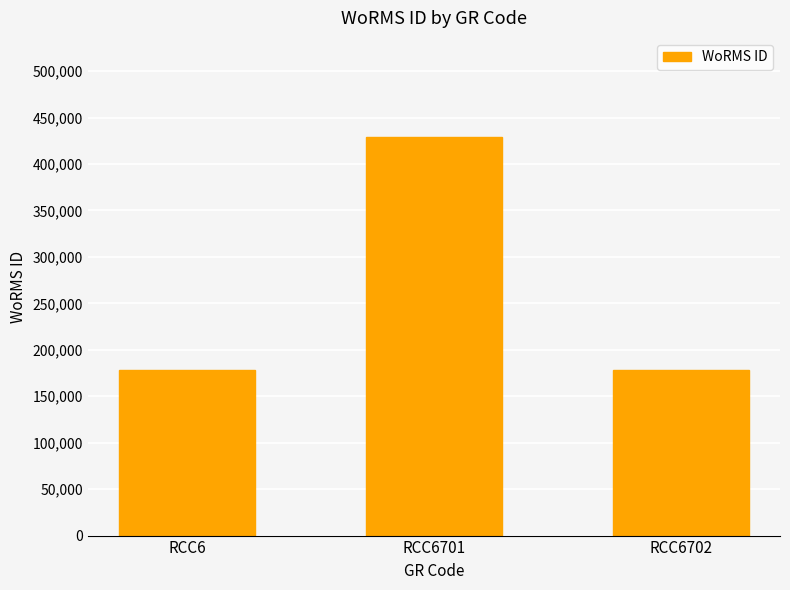

Reading left to right, transcribe all the data shown in this chart.

RCC6=178590	RCC6701=428635	RCC6702=178590